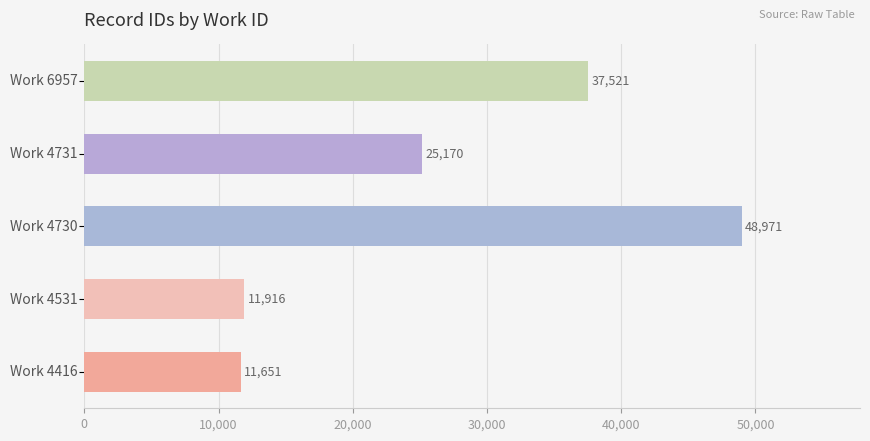

How many bars are there in total?

5